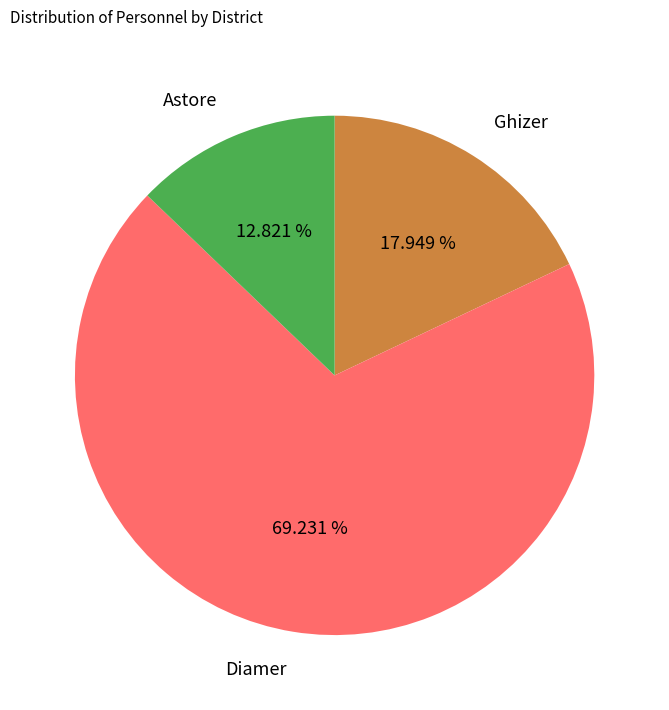

Does any single category account for the majority?

Yes